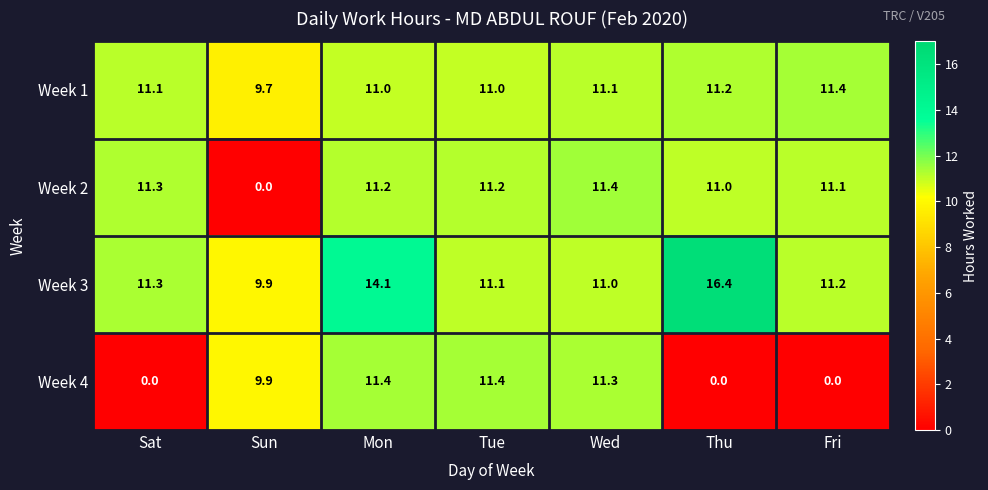

Where does the Week 4 series first go above 9?

Sun